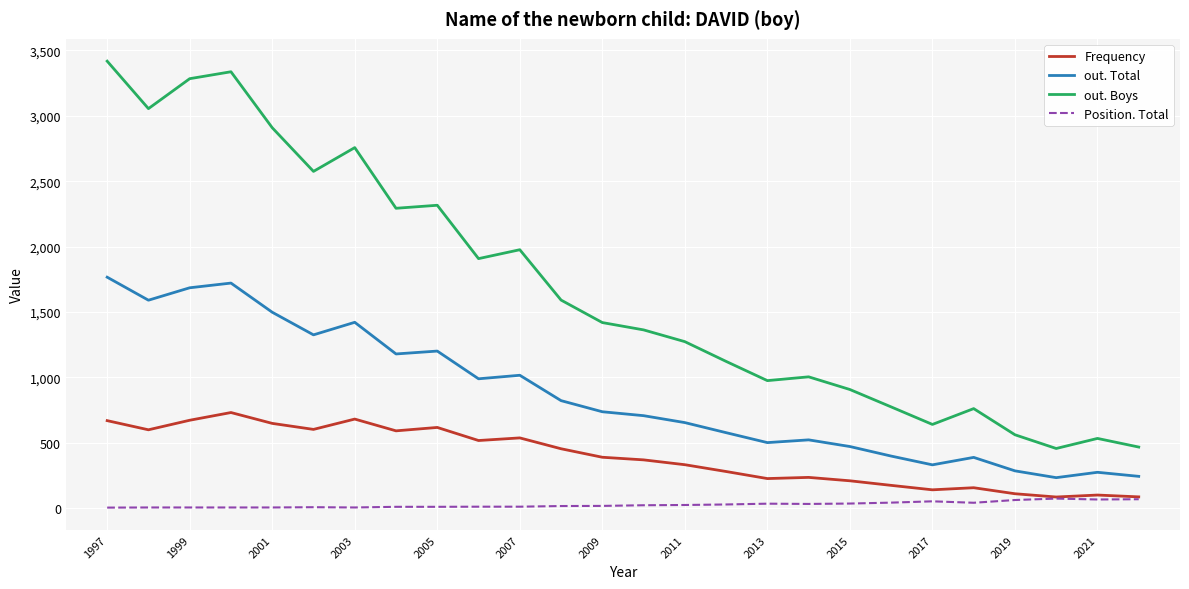

Which series has the largest total across all categories?

out. Boys